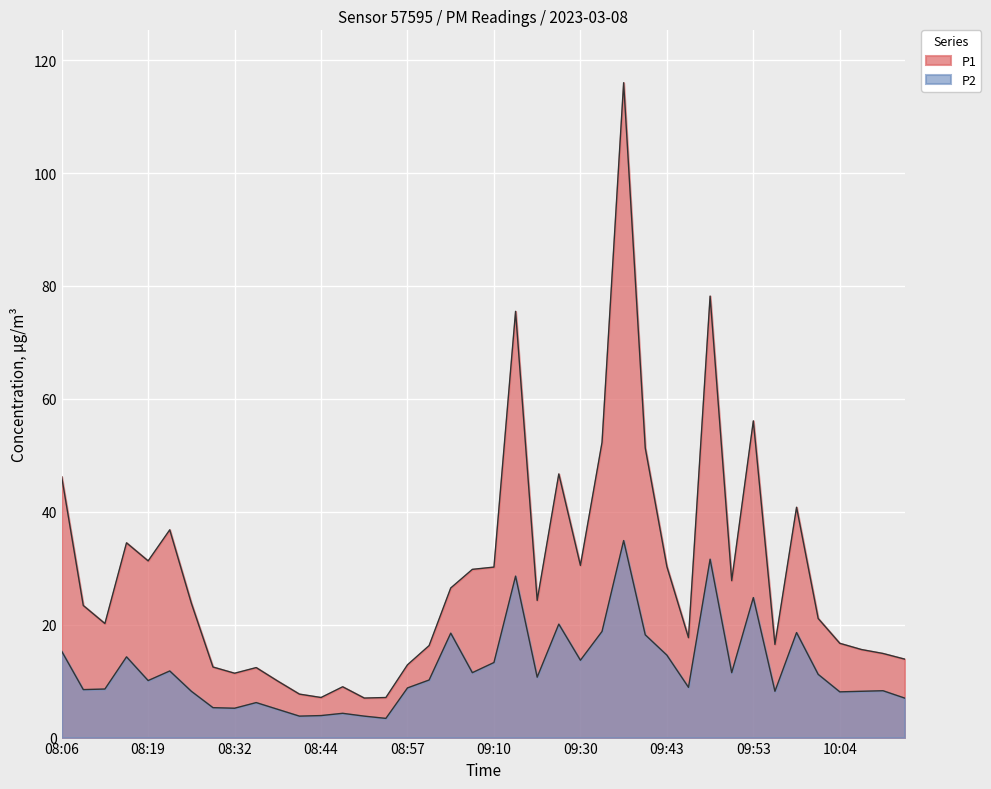

True or false: P2 has more than 2 points higher than both neighbors.

True